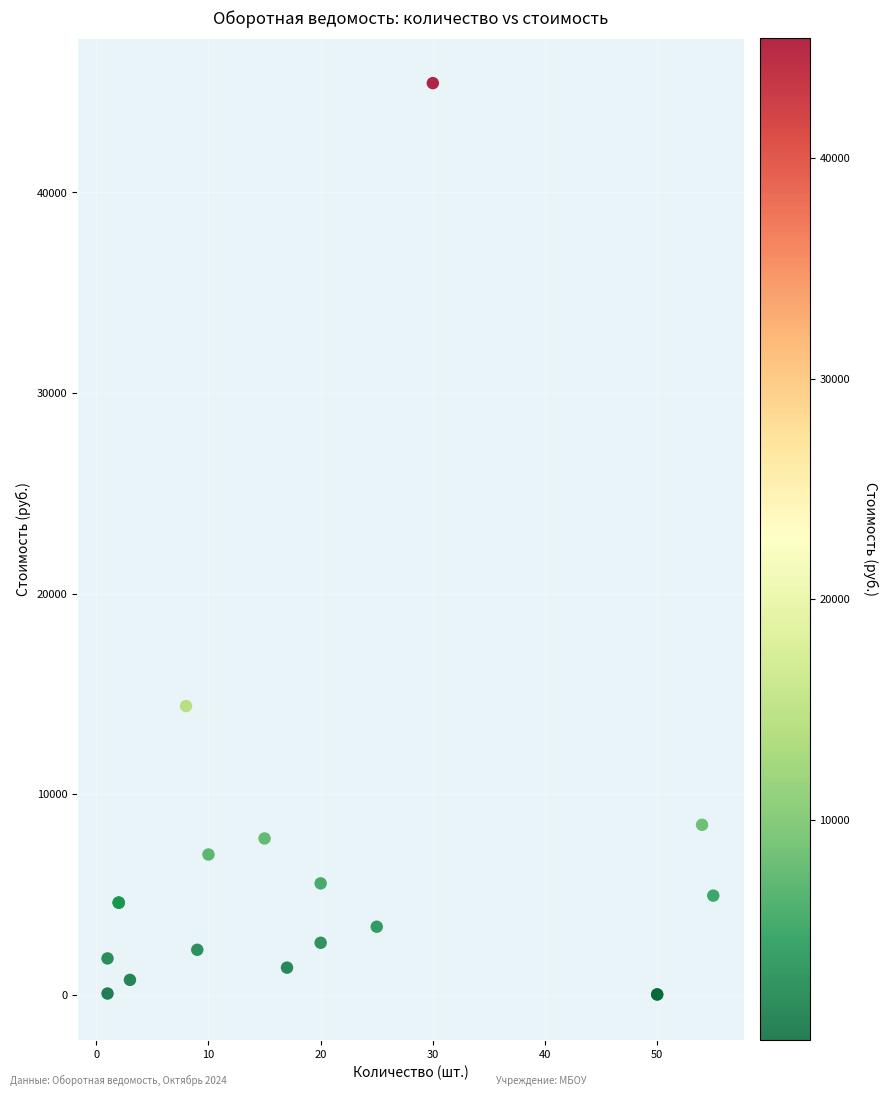

What Y value in the scatter plot is closest to 22735?

14400